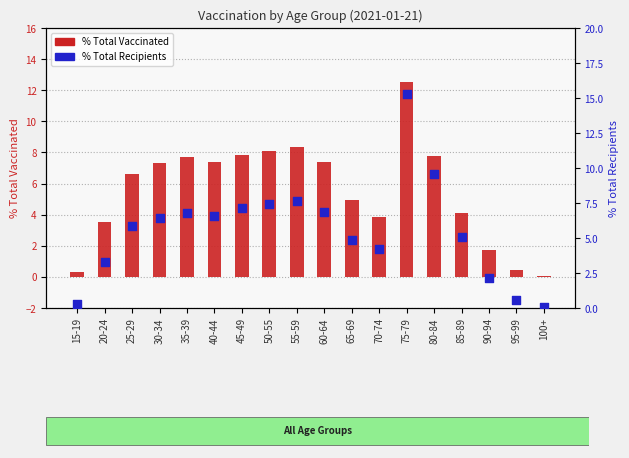

What are all the series names shown in the legend?

% Total Vaccinated, % Total Recipients